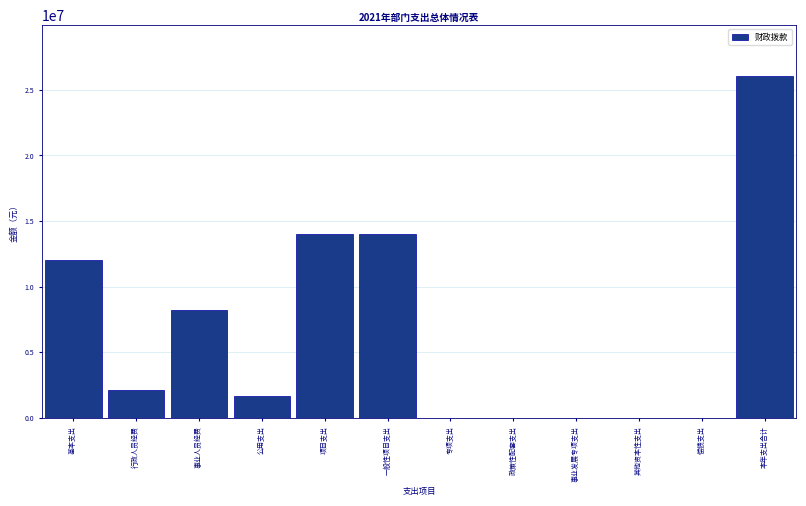

Reading right to left, transcribe all the data shown in this chart.

本年支出合计=26030000.0	偿债支出=0.0	其他资本性支出=0.0	事业发展专项支出=0.0	政策性配套支出=0.0	专项支出=0.0	一般性项目支出=14027387.1	项目支出=14027387.1	公用支出=1650000.0	事业人员经费=8242652.6	行政人员经费=2109960.3	基本支出=12002612.9